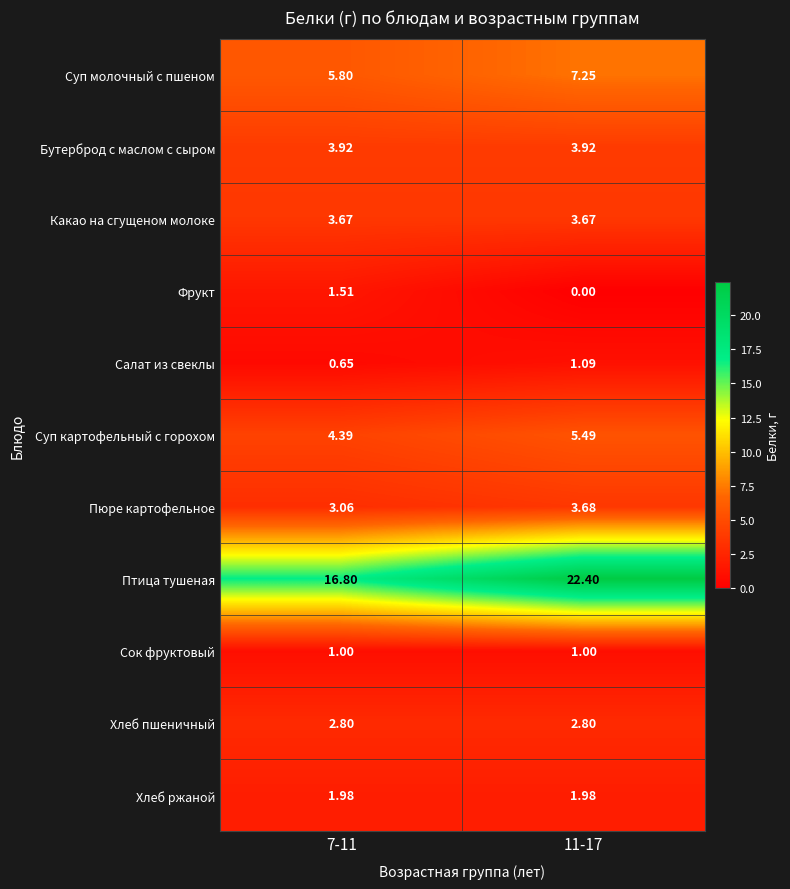

Which series has the largest total across all categories?

Птица тушеная